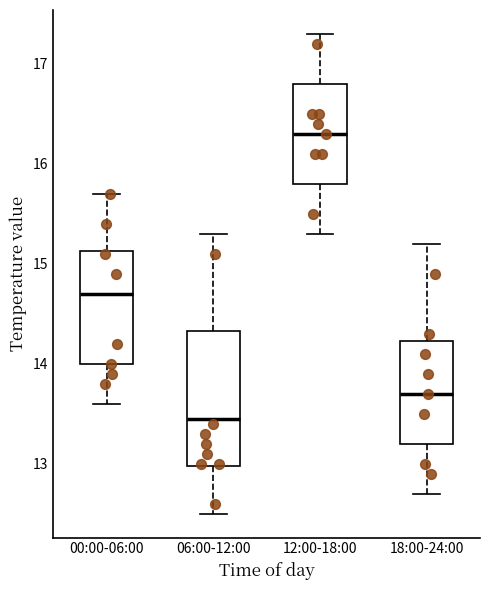

Reading left to right, read every box against the y-axis: the position of its median line, the range the box covers, and the ends of its whiskers. The values are not printed on the chart, so give them approximately, as read against the axis.

00:00-06:00: median 14.7, box 14.0 to 15.1, whiskers 13.6 to 15.7
06:00-12:00: median 13.5, box 13.0 to 14.3, whiskers 12.5 to 15.3
12:00-18:00: median 16.3, box 15.8 to 16.8, whiskers 15.3 to 17.3
18:00-24:00: median 13.7, box 13.2 to 14.2, whiskers 12.7 to 15.2